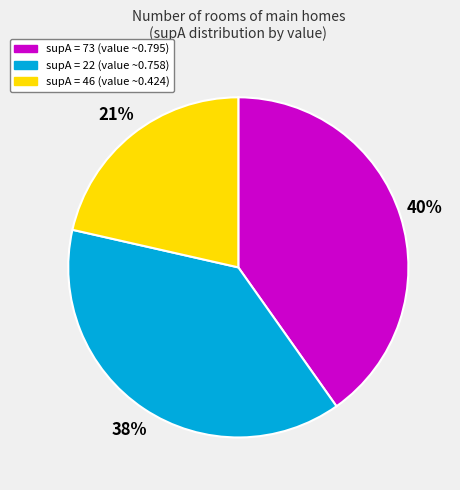

To the nearest percent, what is the average slice percentage?

33%